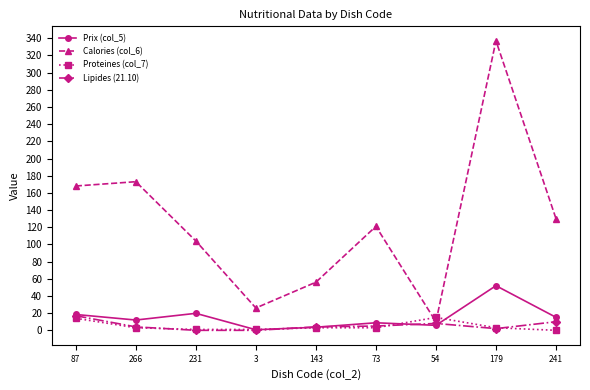

Which series has the largest total across all categories?

Calories (col_6)